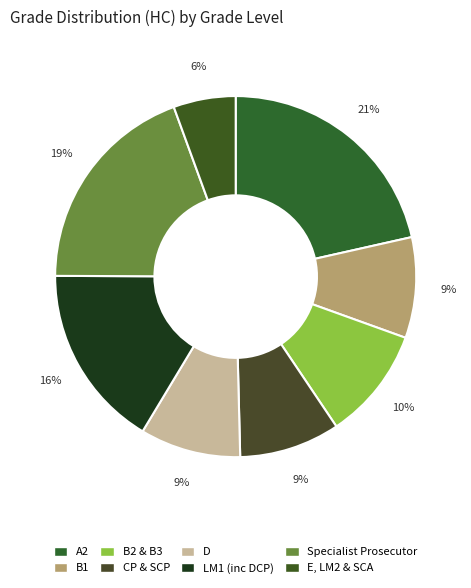

Which category has the smallest portion of the pie?

E, LM2 & SCA